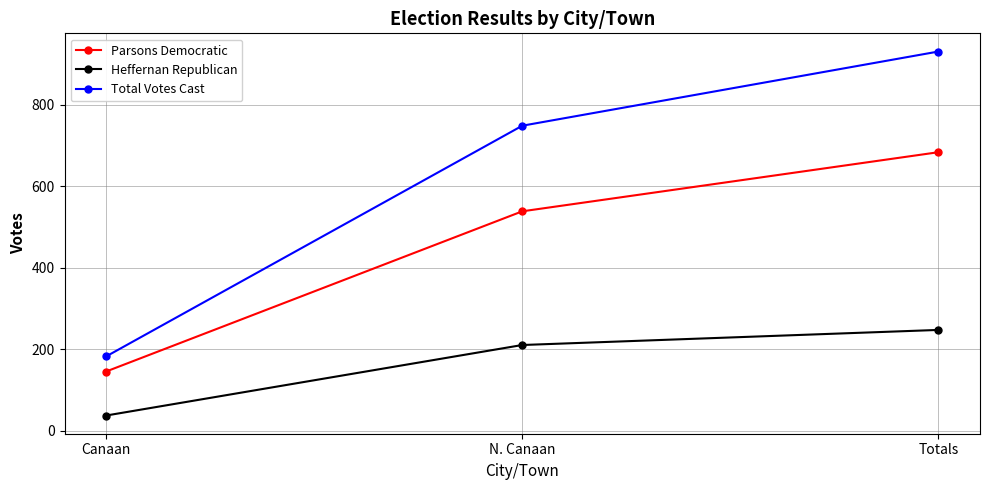

Which series changed the most between Canaan and N. Canaan?

Total Votes Cast